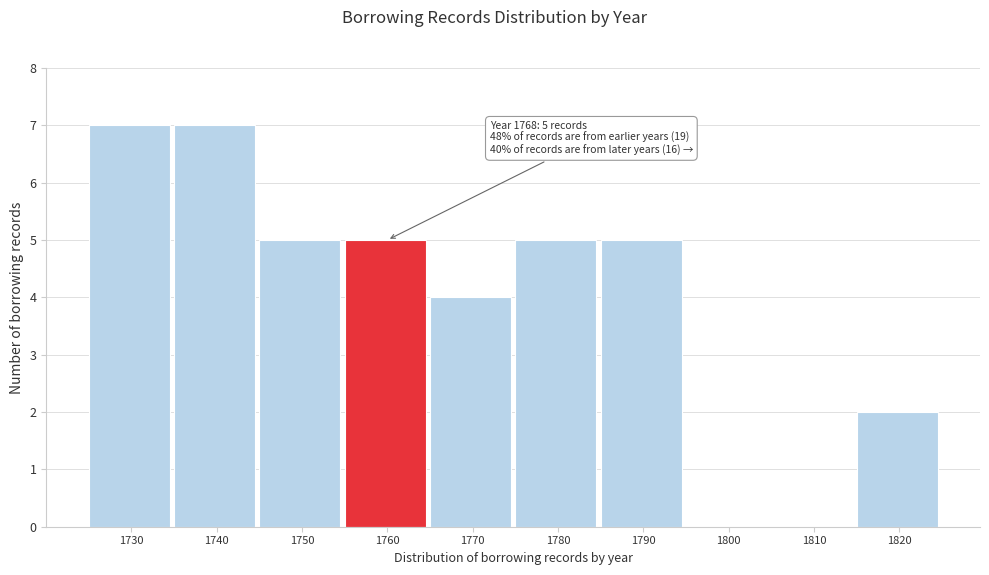

Reading left to right, extract all data points from this chart.

1730=7	1740=7	1750=5	1760=5	1770=4	1780=5	1790=5	1800=0	1810=0	1820=2